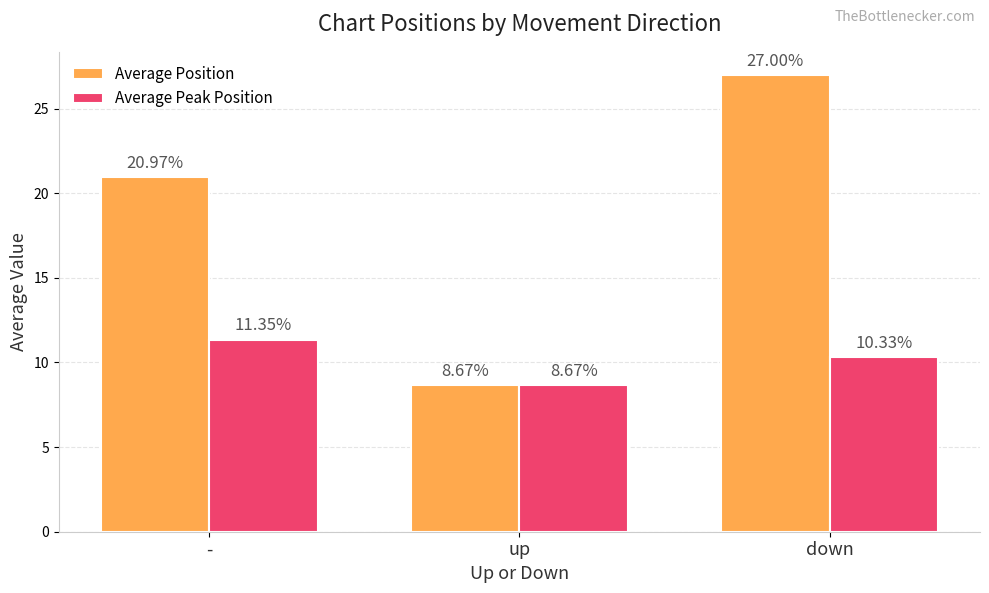

At which label is Average Position closest to 17?

-